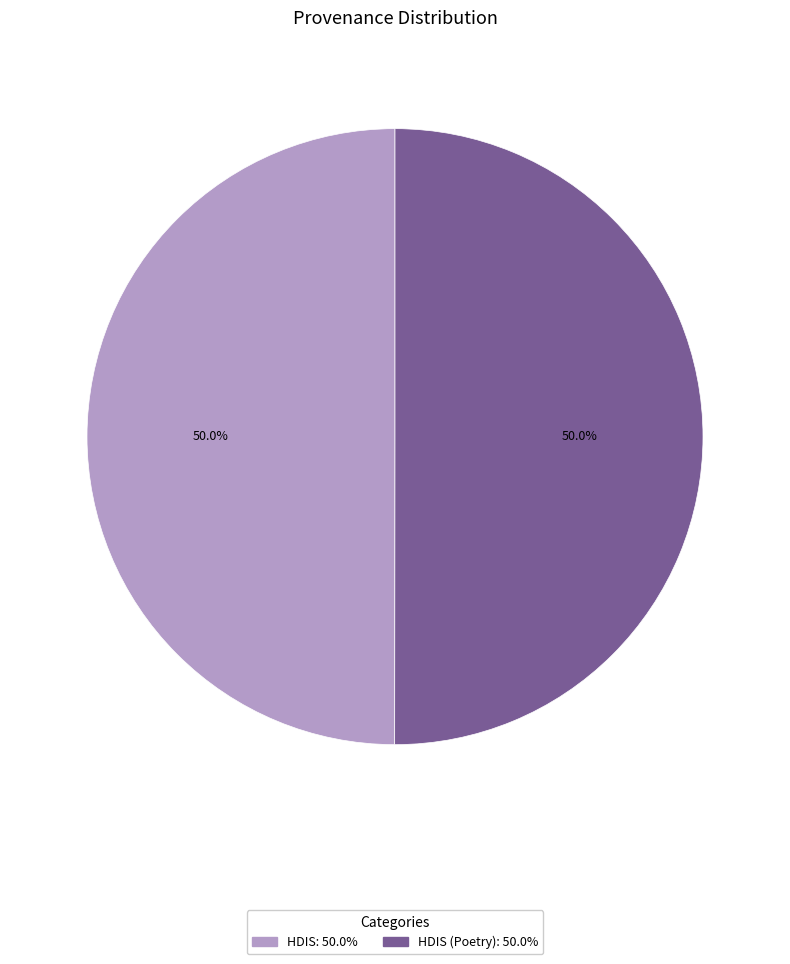

Rank the categories by value from highest to lowest.

HDIS (Poetry), HDIS